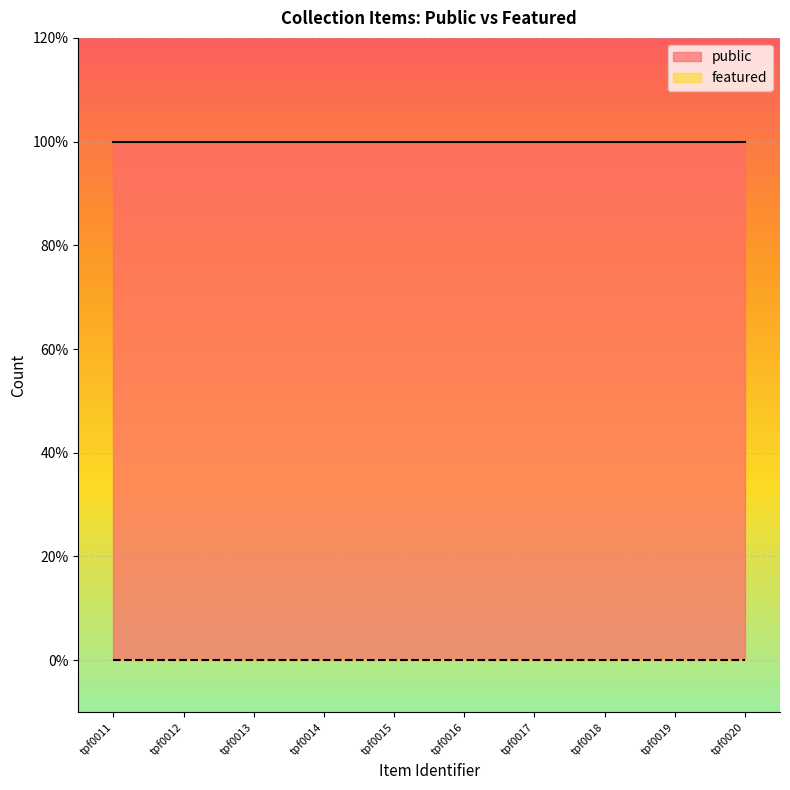

True or false: featured and public intersect in this chart.

False